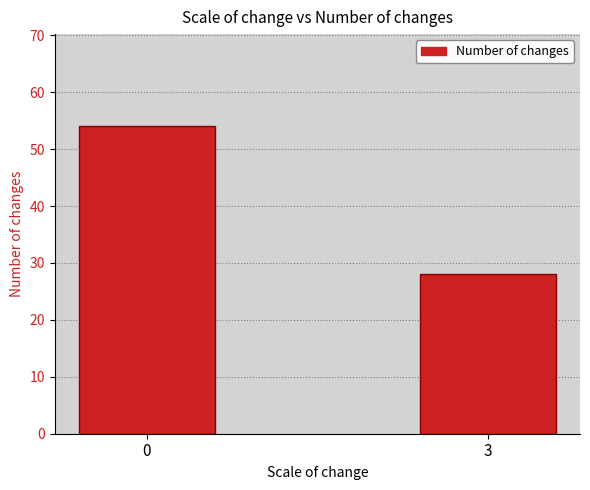

Approximately how many times larger is the value at 0 compared to 3?

1.9